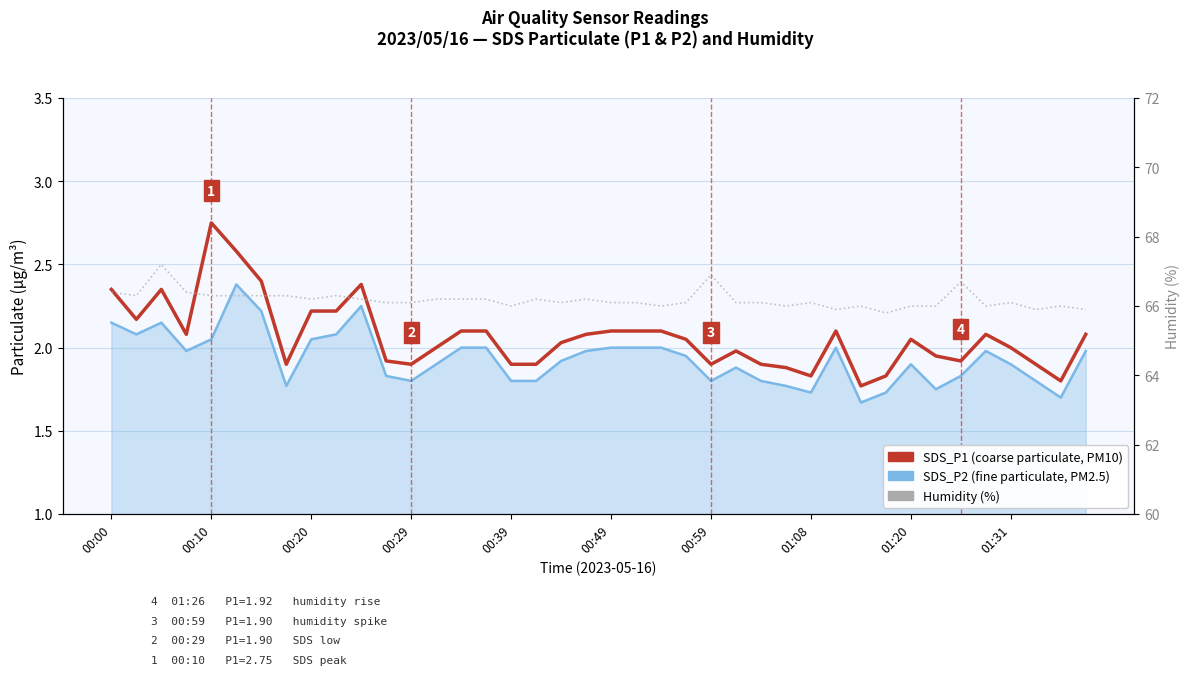

What is the sum of the SDS_P2 (fine particulate) values at 32 and 35?

3.9